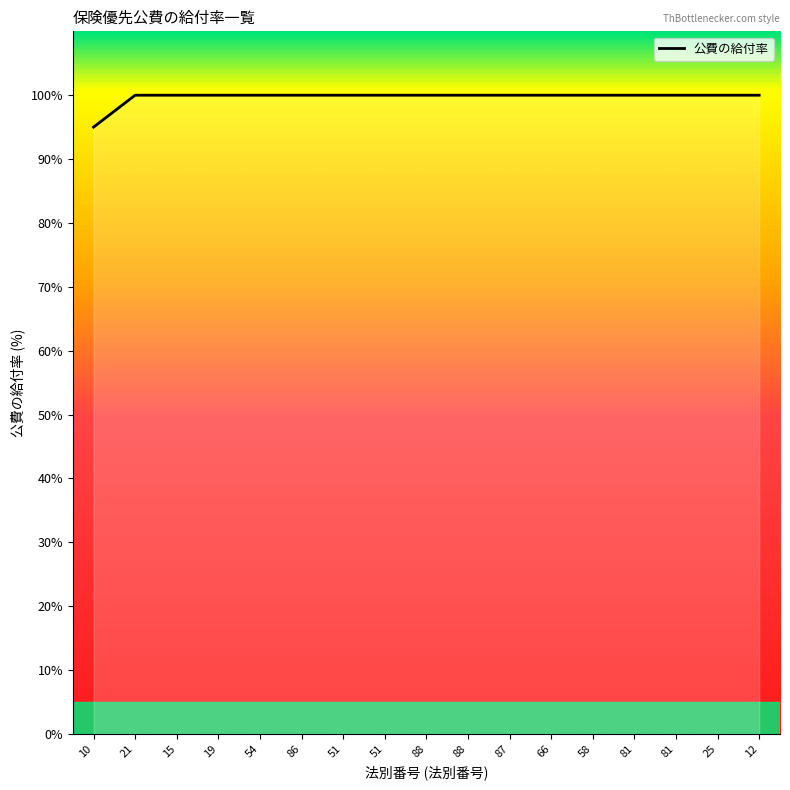

What is the ratio of the value at 81 to the value at 15?

1.0